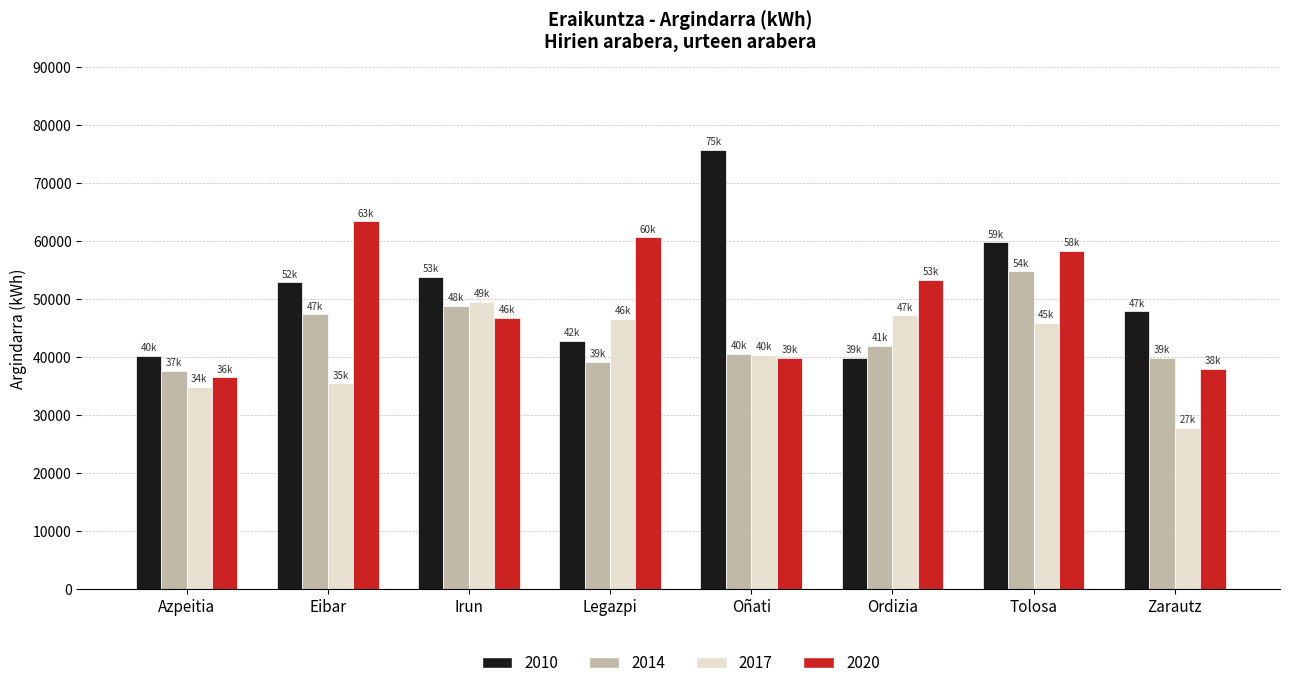

At which label is 2010 closest to 57776?

Tolosa